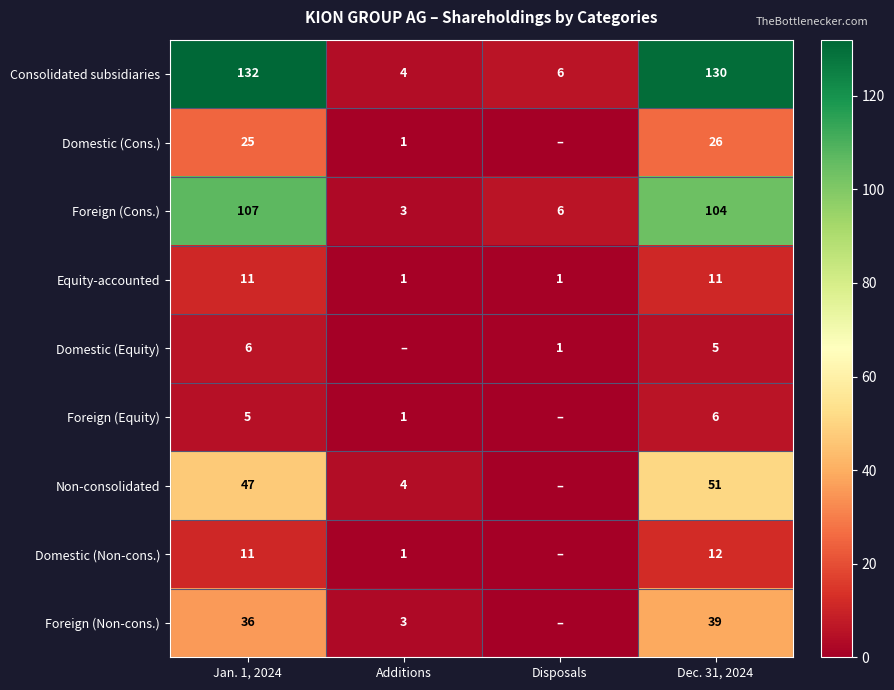

What is the lowest value of the Consolidated subsidiaries series?

4